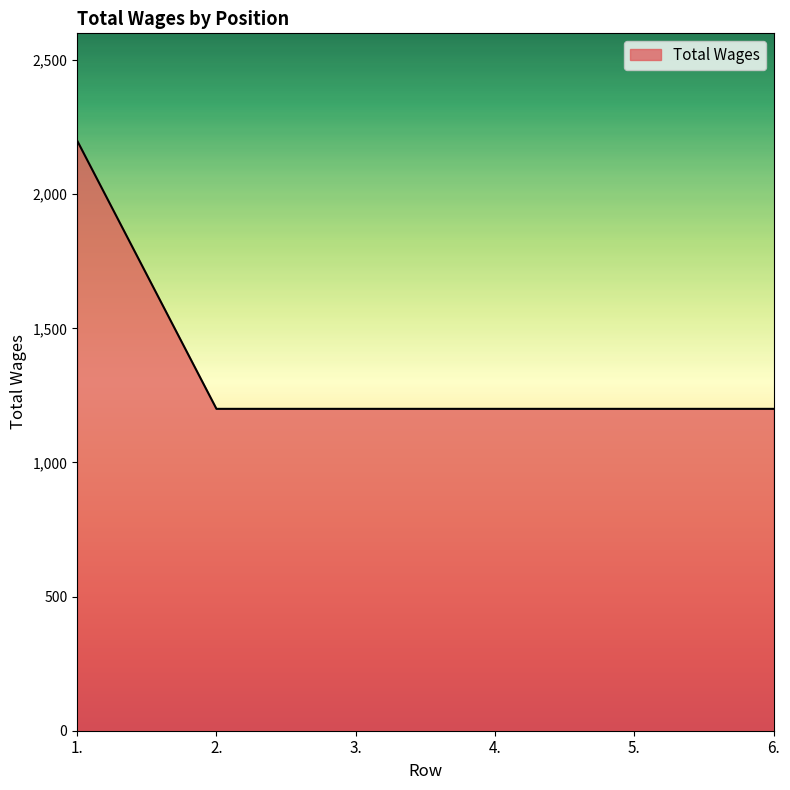

The value at 4. is 464. True or false?

False